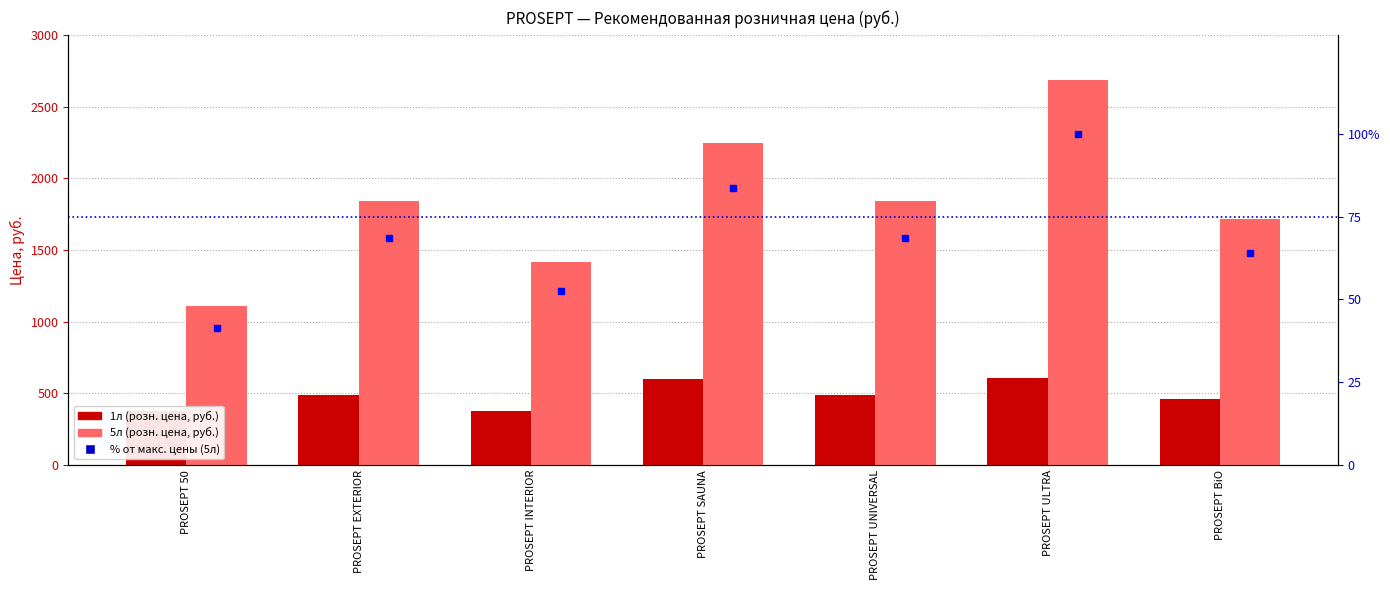

List the labels in order of 5л (розн. цена) value, largest first.

PROSEPT ULTRA, PROSEPT SAUNA, PROSEPT EXTERIOR, PROSEPT UNIVERSAL, PROSEPT BiO, PROSEPT INTERIOR, PROSEPT 50